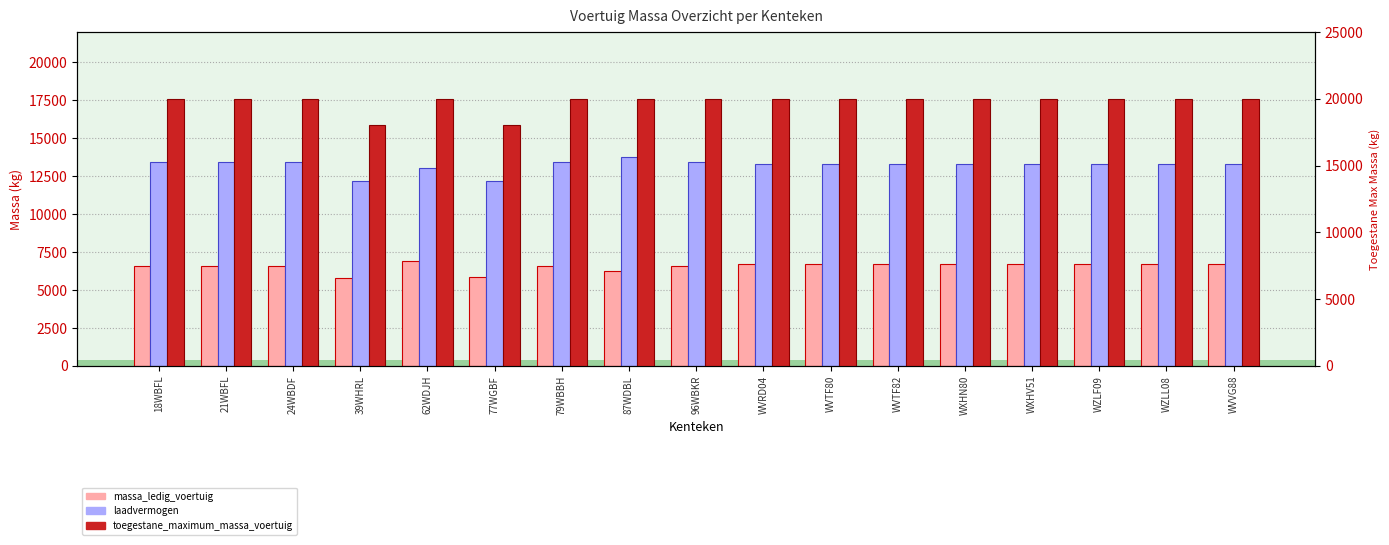

Reading right to left, what are all the values shown in this chart?

massa_ledig_voertuig: WVVG88=6720	WZLL08=6720	WZLF09=6720	WXHV51=6720	WXHN80=6720	WVTF82=6720	WVTF80=6720	WVRD04=6720	96WBKR=6580	87WDBL=6245	79WBBH=6580	77WGBF=5820	62WDJH=6935	39WHRL=5790	24WBDF=6580	21WBFL=6580	18WBFL=6580
laadvermogen: WVVG88=13280	WZLL08=13280	WZLF09=13280	WXHV51=13280	WXHN80=13280	WVTF82=13280	WVTF80=13280	WVRD04=13280	96WBKR=13420	87WDBL=13755	79WBBH=13420	77WGBF=12180	62WDJH=13065	39WHRL=12210	24WBDF=13420	21WBFL=13420	18WBFL=13420
toegestane_maximum_massa_voertuig: WVVG88=20000	WZLL08=20000	WZLF09=20000	WXHV51=20000	WXHN80=20000	WVTF82=20000	WVTF80=20000	WVRD04=20000	96WBKR=20000	87WDBL=20000	79WBBH=20000	77WGBF=18000	62WDJH=20000	39WHRL=18000	24WBDF=20000	21WBFL=20000	18WBFL=20000